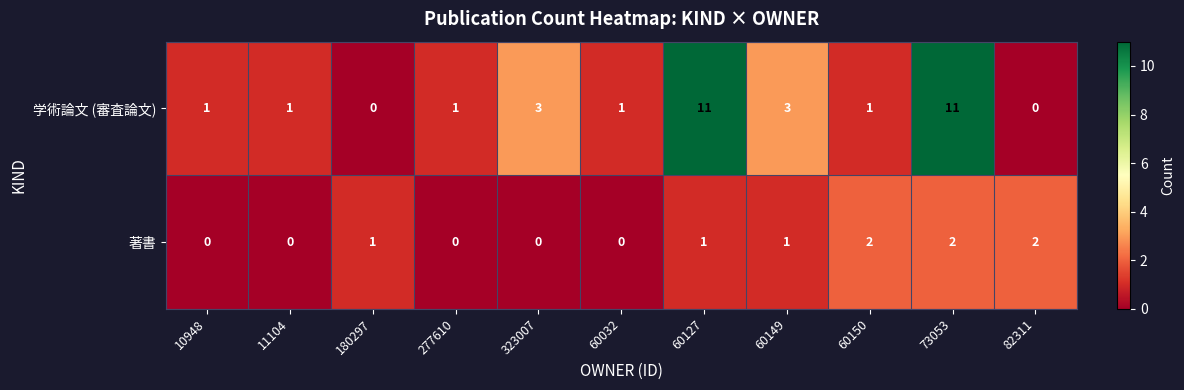

What is the difference between the maximum and minimum values in the 学術論文 (審査論文) series?

11